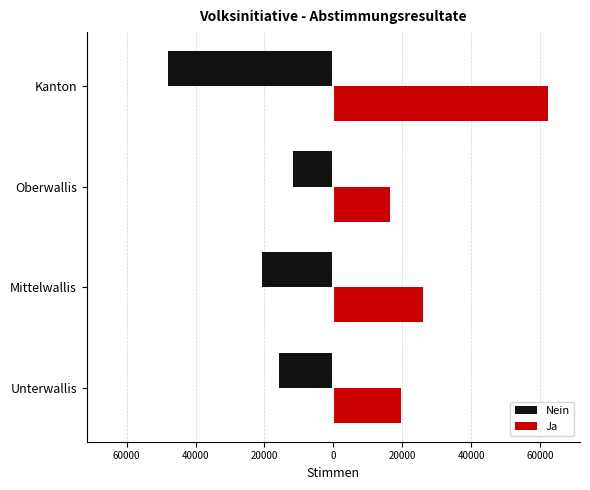

What are all the series names shown in the legend?

Nein, Ja